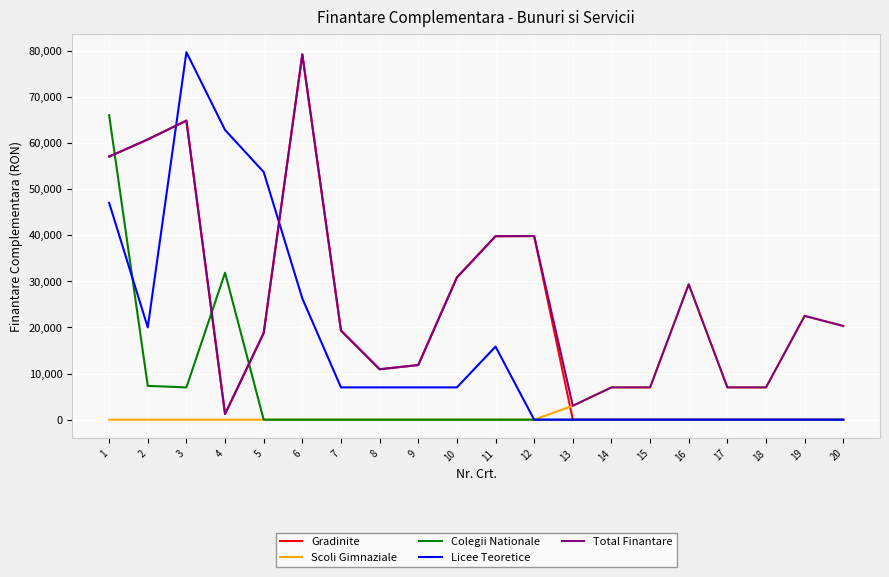

What is the highest value of the Scoli Gimnaziale series?

29343